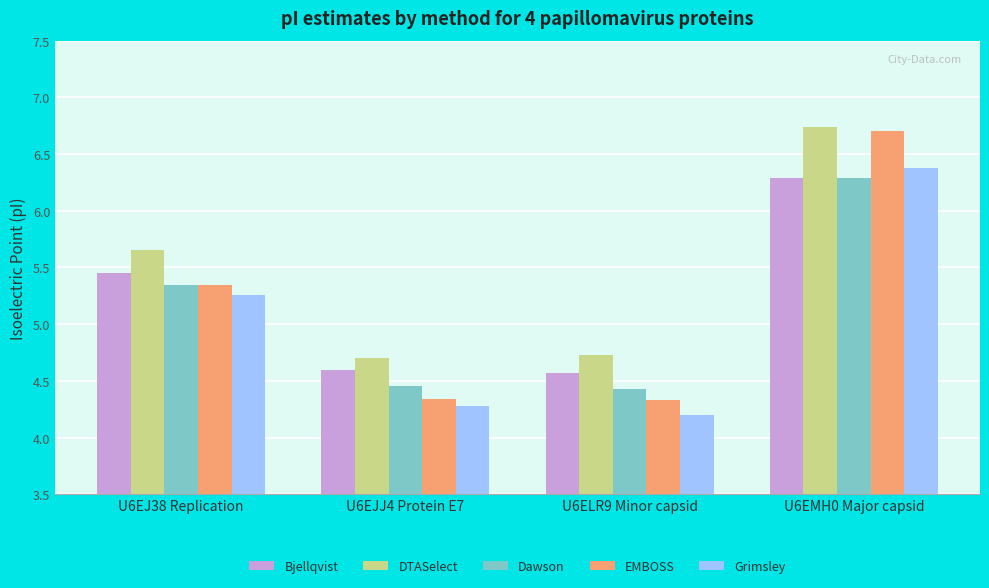

What position from the right is U6EJ38 Replication?

4